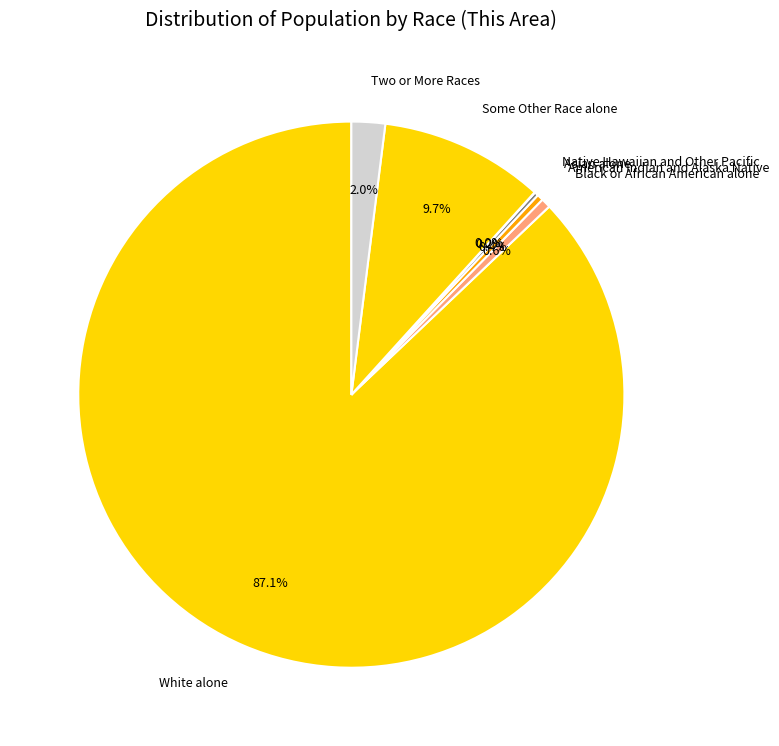

Combined, what portion of the pie is Two or More Races and Some Other Race alone?

11.7%